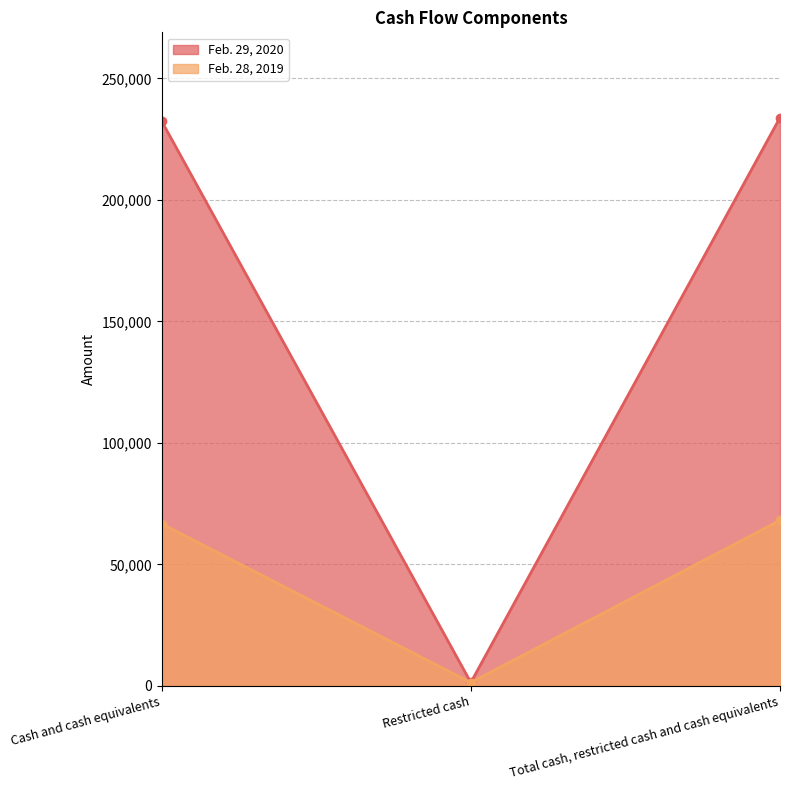

Is it true that Feb. 28, 2019 equals 1421 at Restricted cash?

True